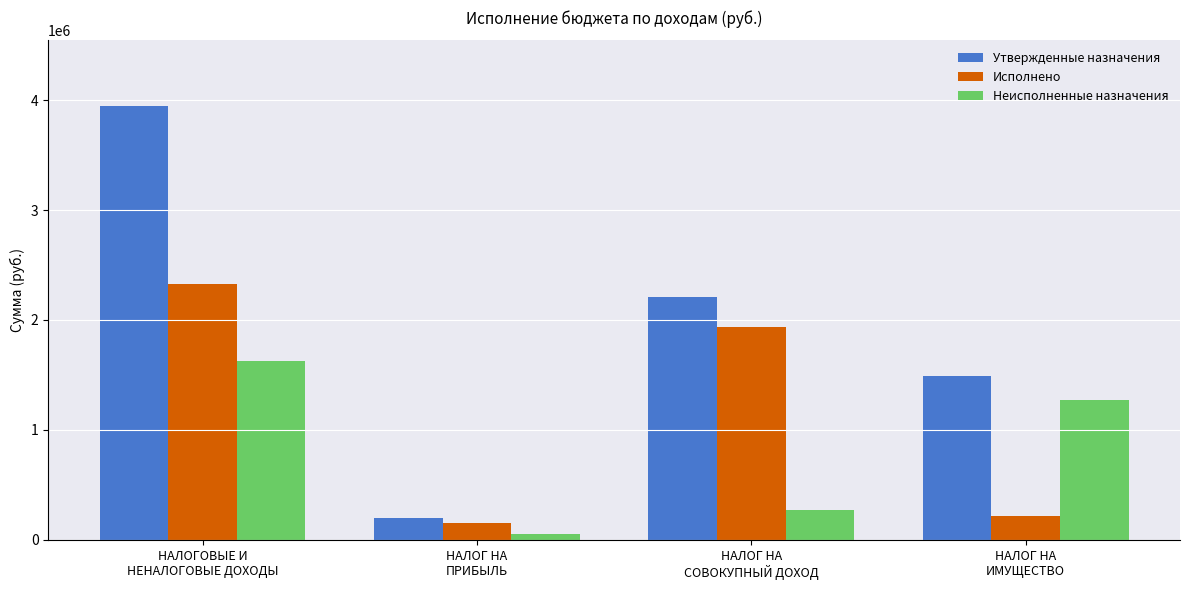

How many bars are there in total?

12